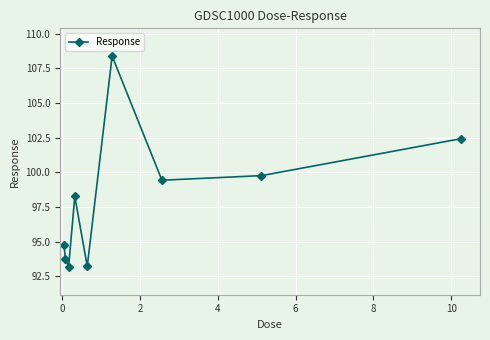

What is the sum of all values?

883.1